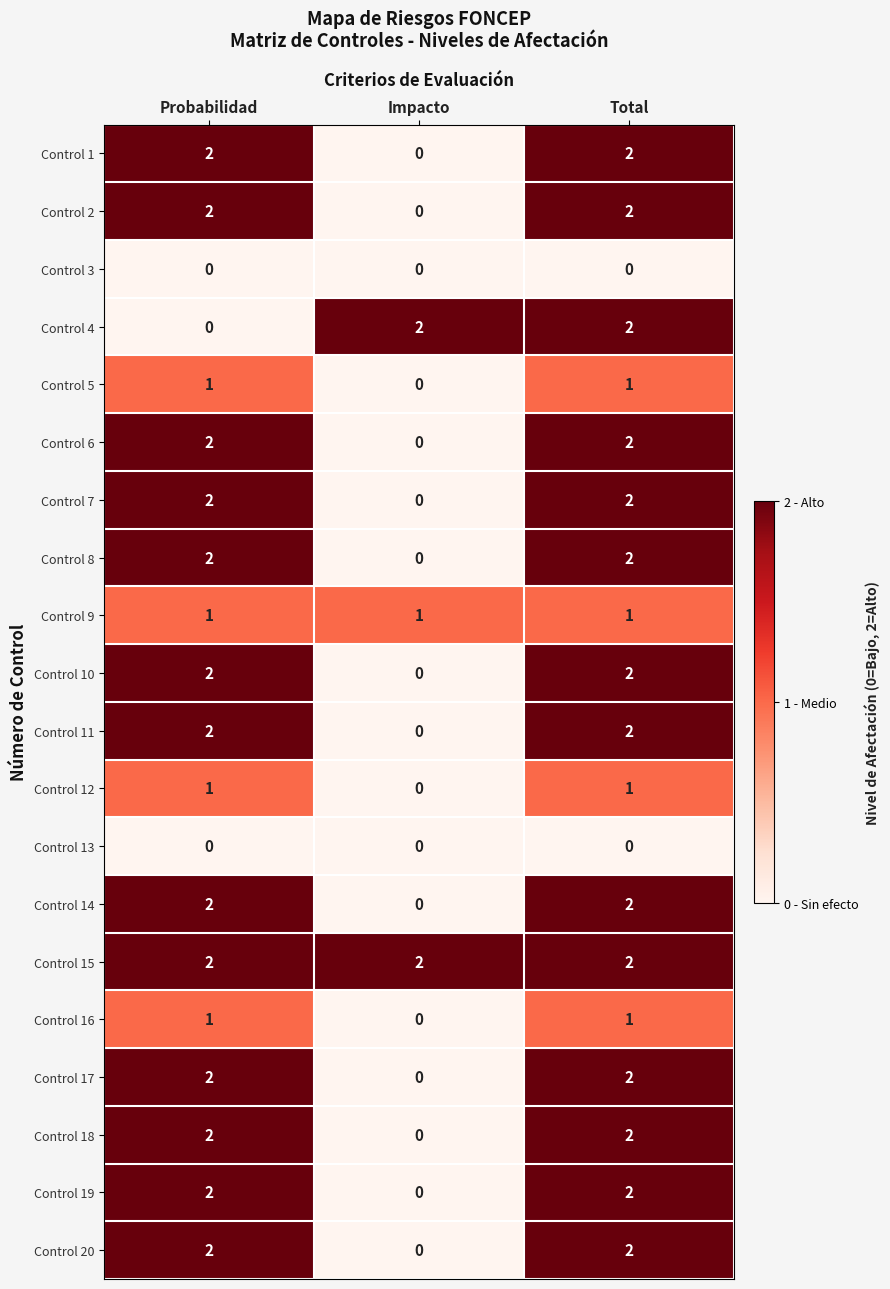

What is the total value across all series at Probabilidad?

30